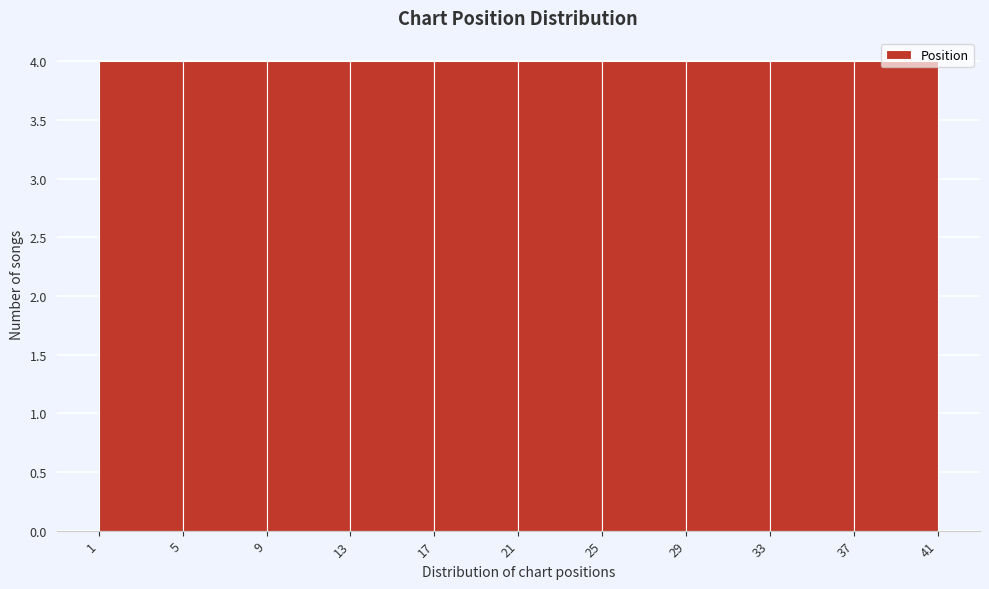

Reading left to right, list every bar in this chart as the range it spans on the x-axis followed by its height. The values are not printed on the chart, so give them approximately, as read against the axis.

1 to 5: 4
5 to 9: 4
9 to 13: 4
13 to 17: 4
17 to 21: 4
21 to 25: 4
25 to 29: 4
29 to 33: 4
33 to 37: 4
37 to 41: 4